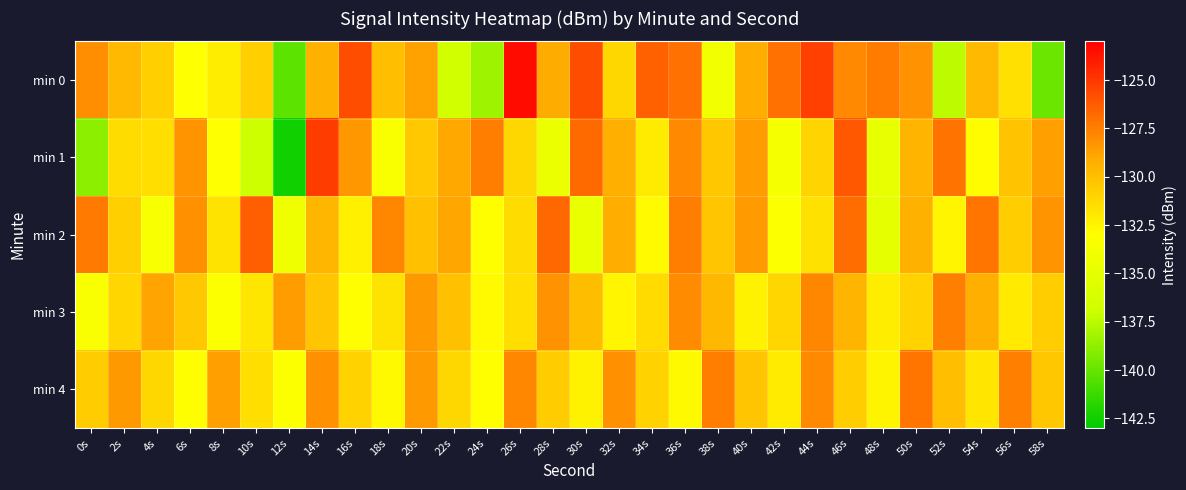

Between 42s and 44s, which is larger?

44s